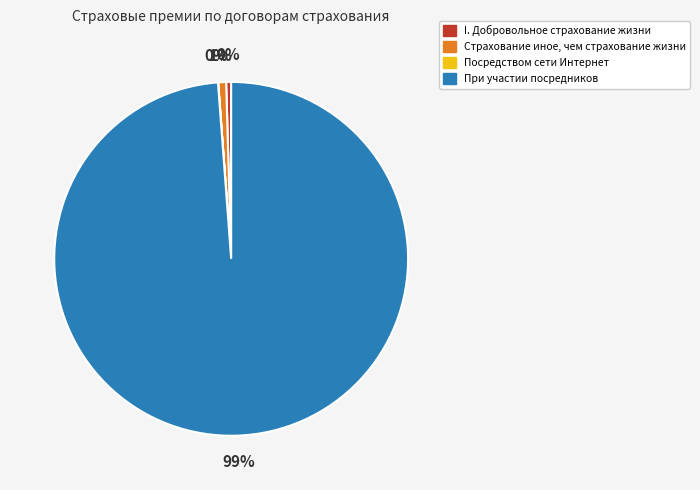

What is the largest slice in the pie chart?

При участии посредников